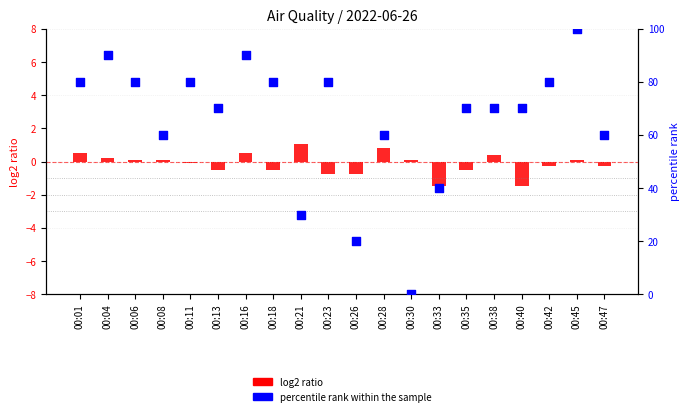

What are all the series names shown in the legend?

log2 ratio, percentile rank within the sample